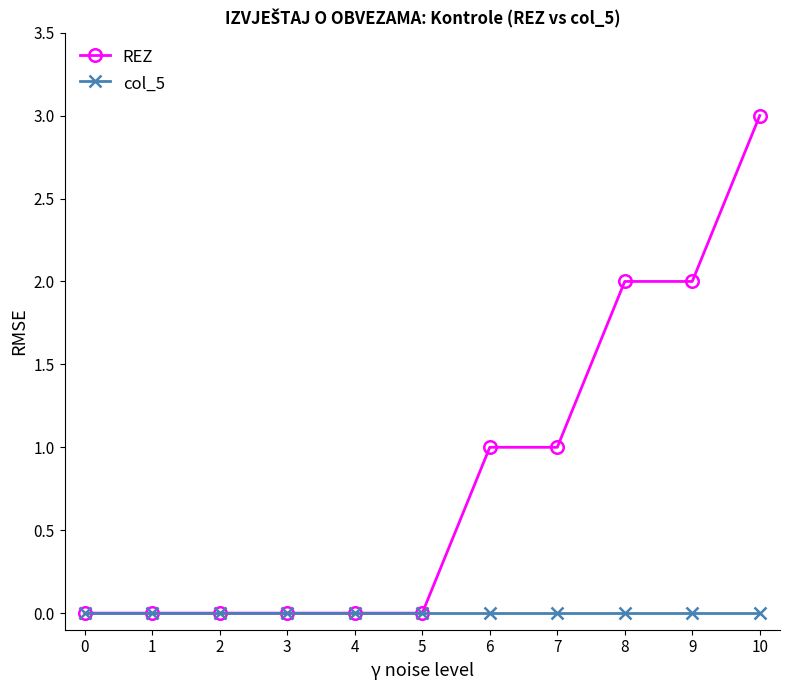

Which series has the largest range (max minus min)?

REZ